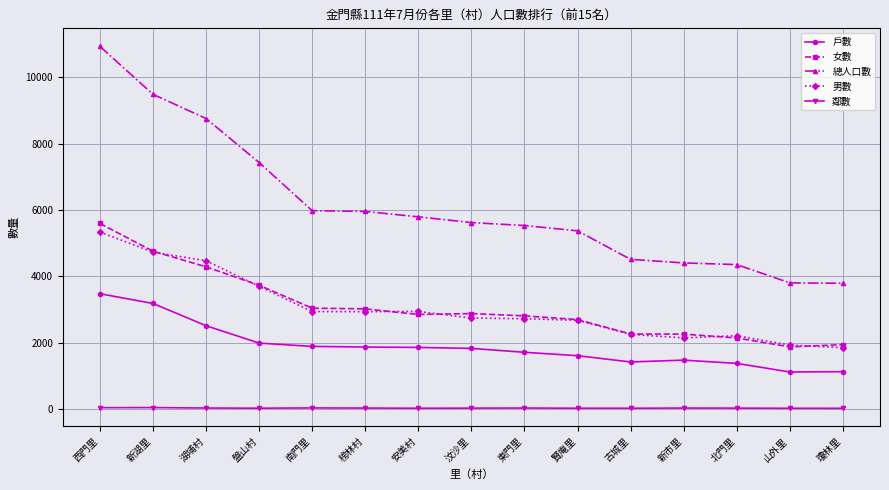

Where is 總人口數 nearest to the value 7358?

盤山村